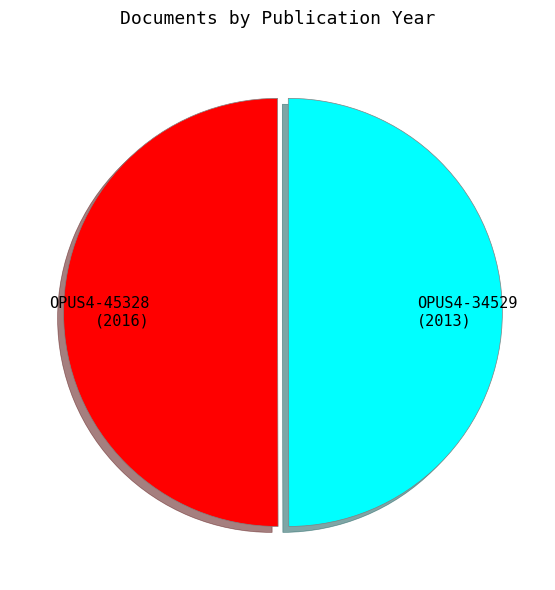

Do OPUS4-45328 (2016) and OPUS4-34529 (2013) together represent more than half of the pie?

Yes